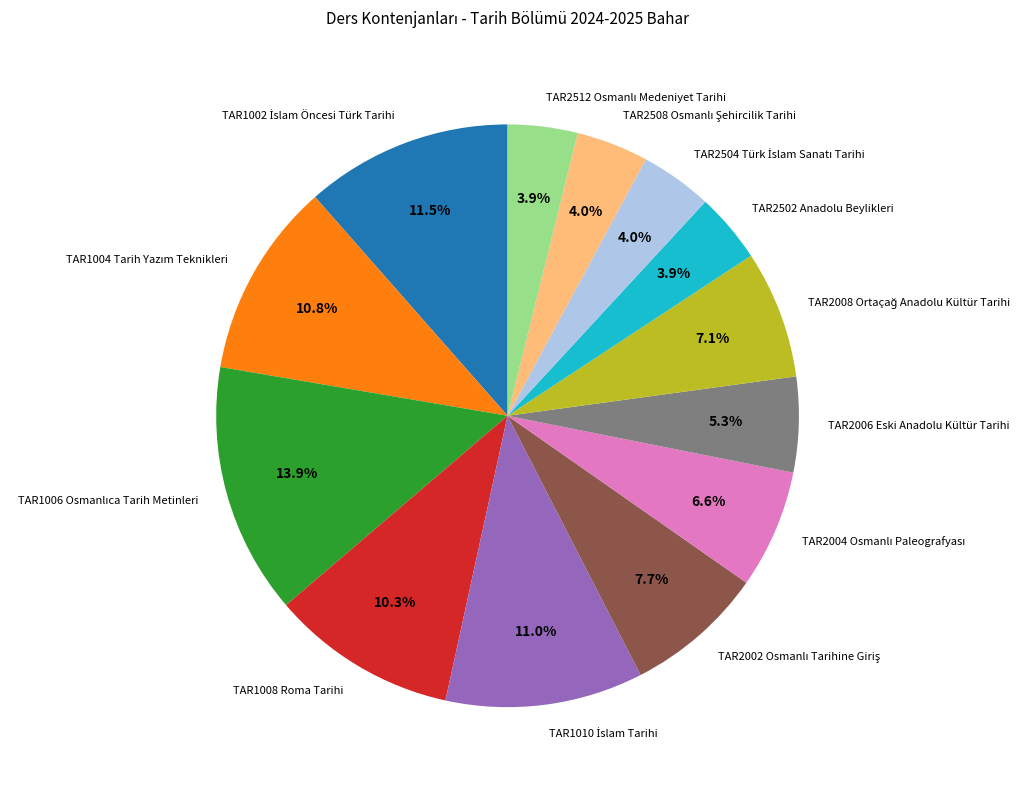

What portion of the pie excludes TAR2502 Anadolu Beylikleri?

96.1%